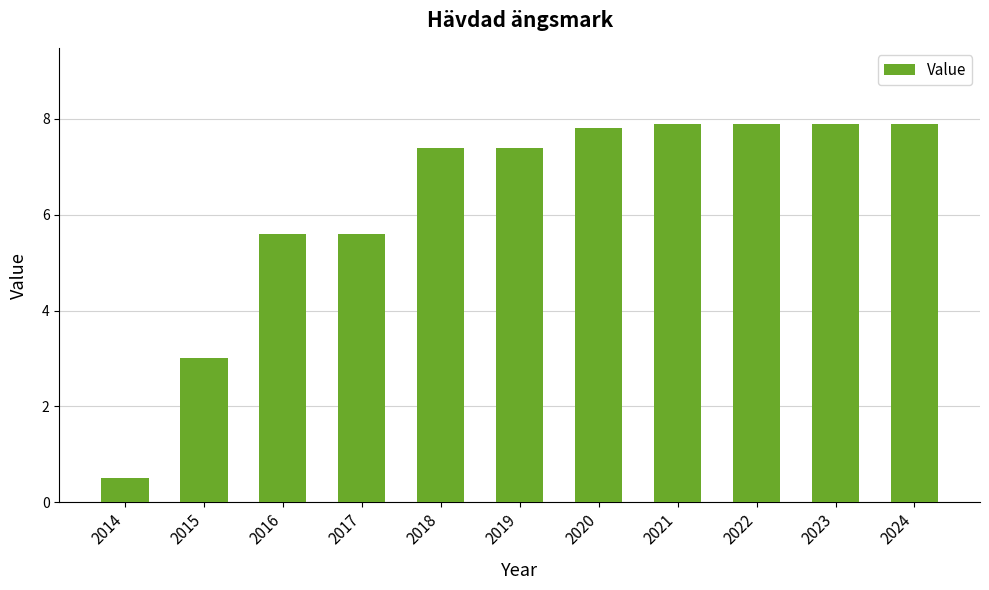

At which category does the chart reach its minimum across all series?

2014